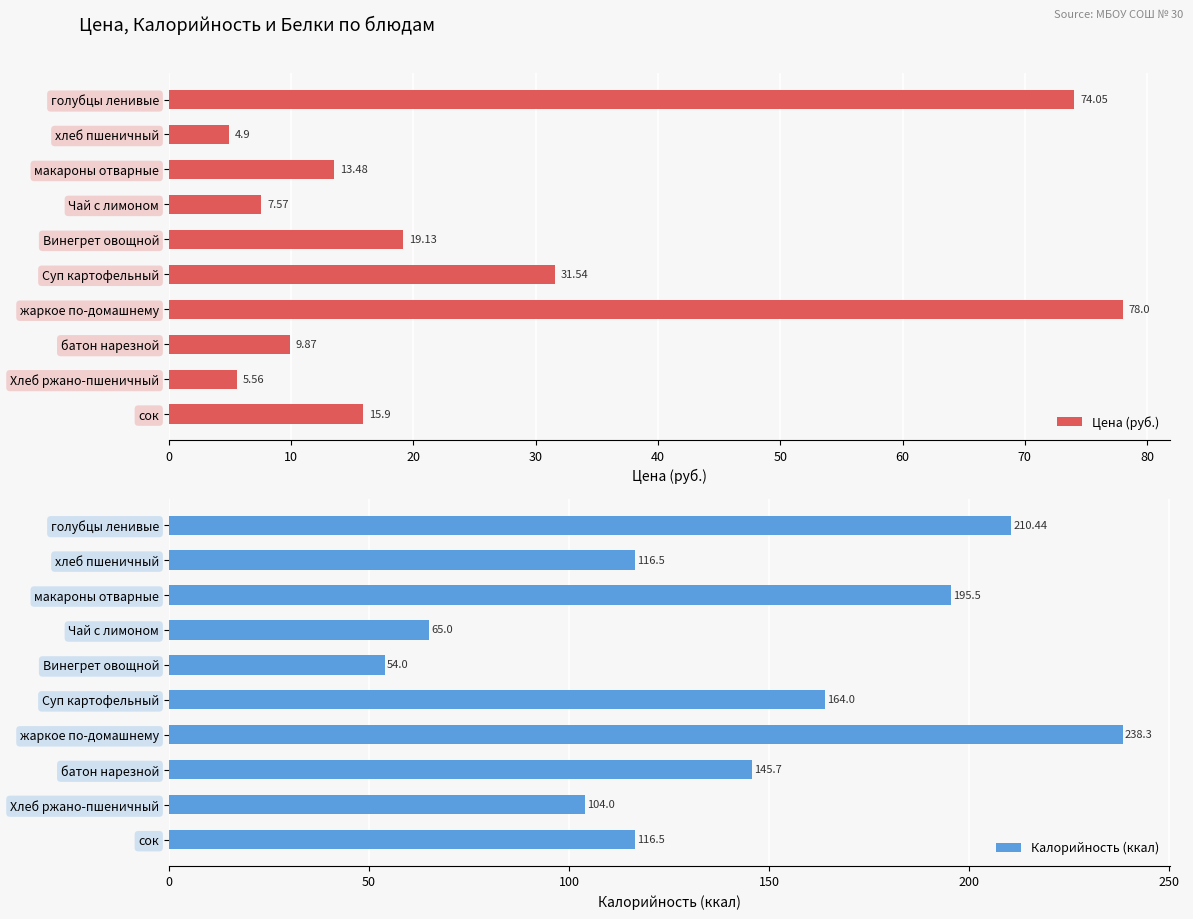

Which category has the lowest value in the Цена (руб.) series?

хлеб пшеничный